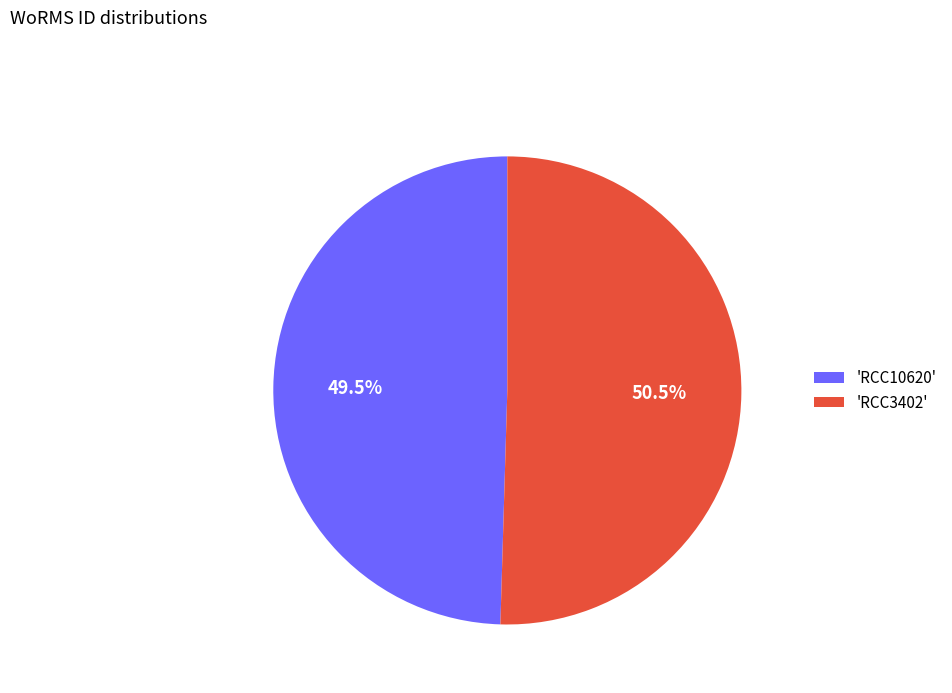

Which slice is the smallest?

'RCC10620'